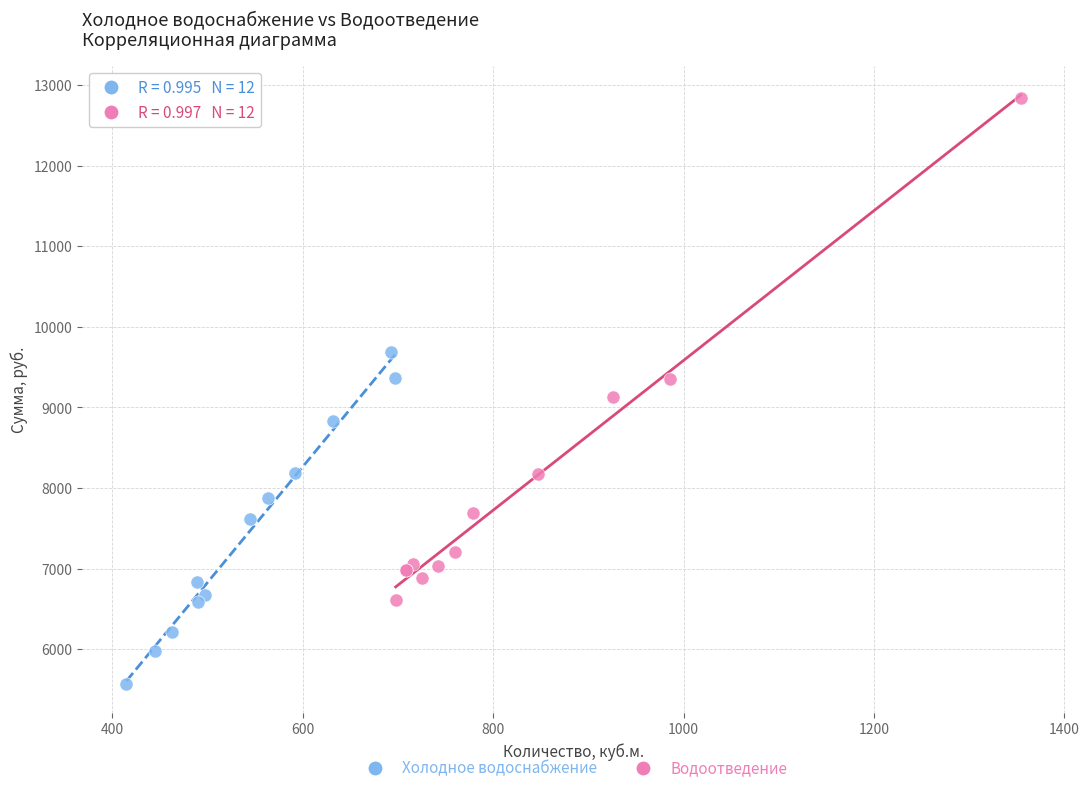

Which series reaches the maximum Y coordinate?

Водоотведение